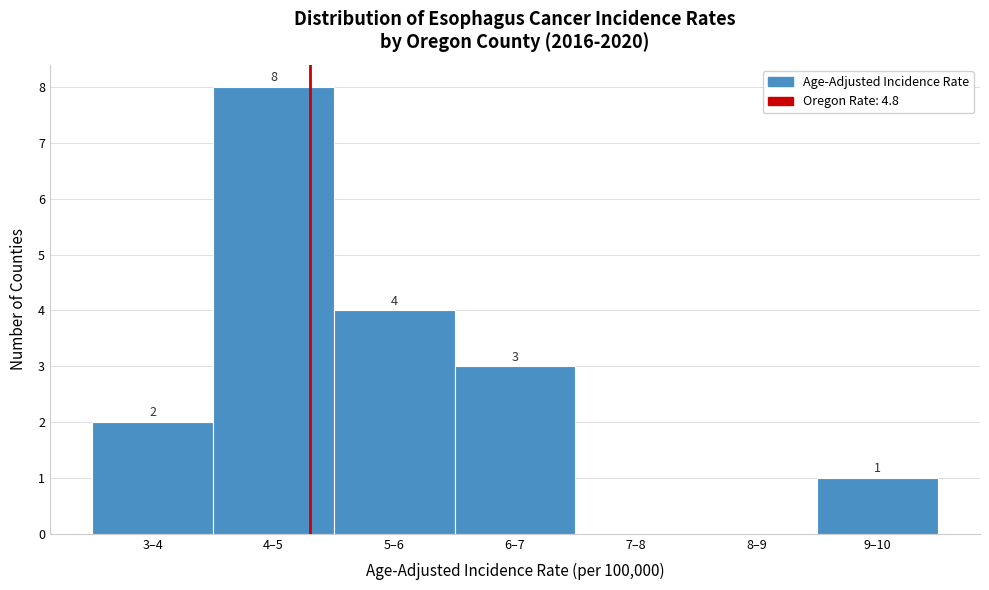

Reading right to left, transcribe all the data shown in this chart.

9–10=1	8–9=0	7–8=0	6–7=3	5–6=4	4–5=8	3–4=2